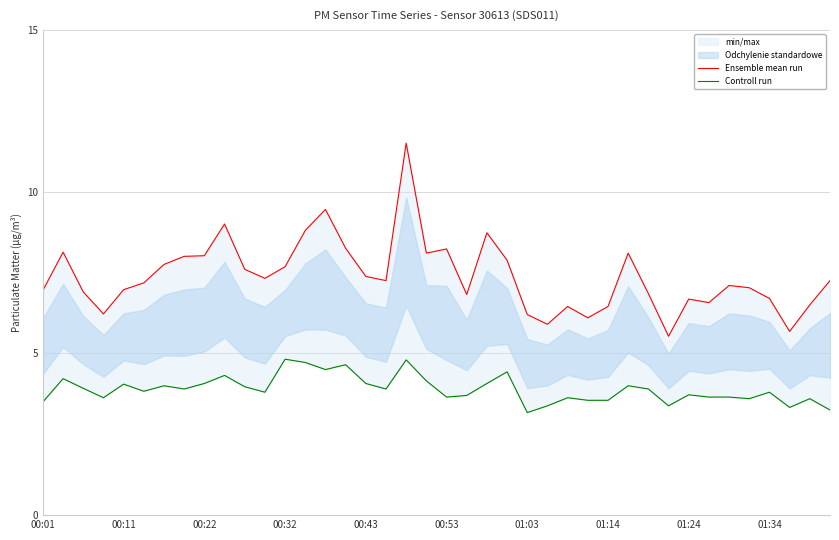

Is it true that Ensemble mean run equals 9.9 at 21?

False